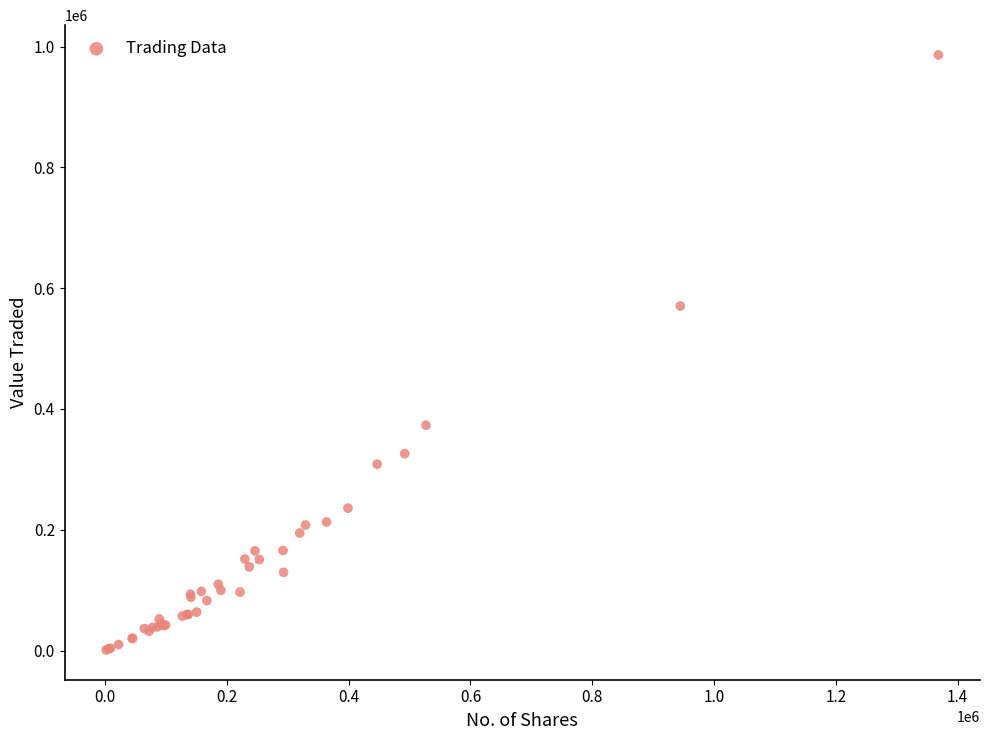

What Y value in the scatter plot is closest to 493499?

570352